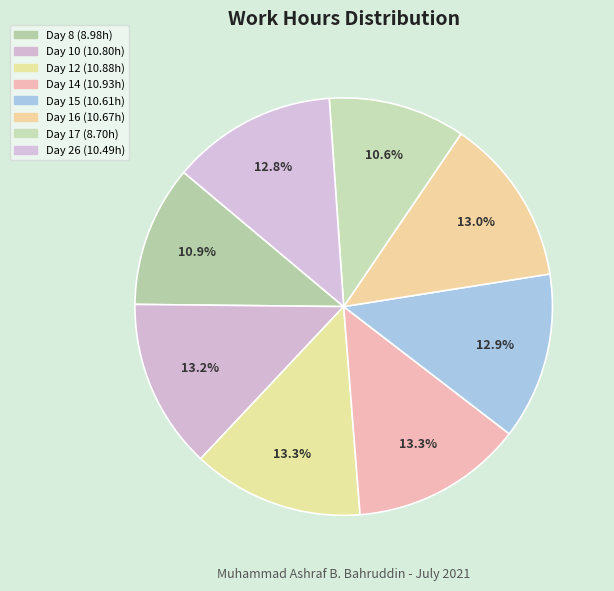

What percentage is the Day 8 slice, to the nearest percent?

11%